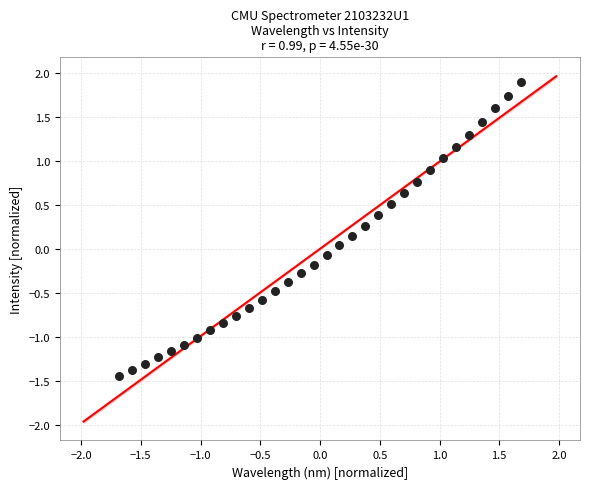

What is the range of X values (max minus min)?

3.4